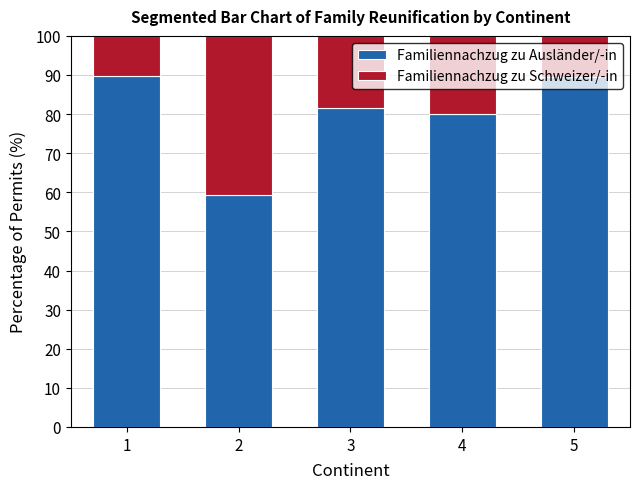

What is the lowest value of the Familiennachzug zu Ausländer/-in series?

59.3